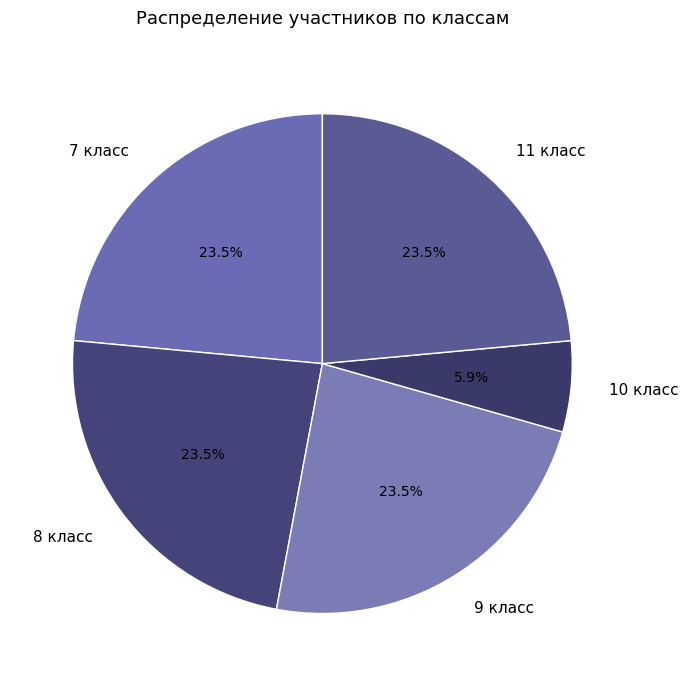

Is 7 класс the majority of the pie?

No